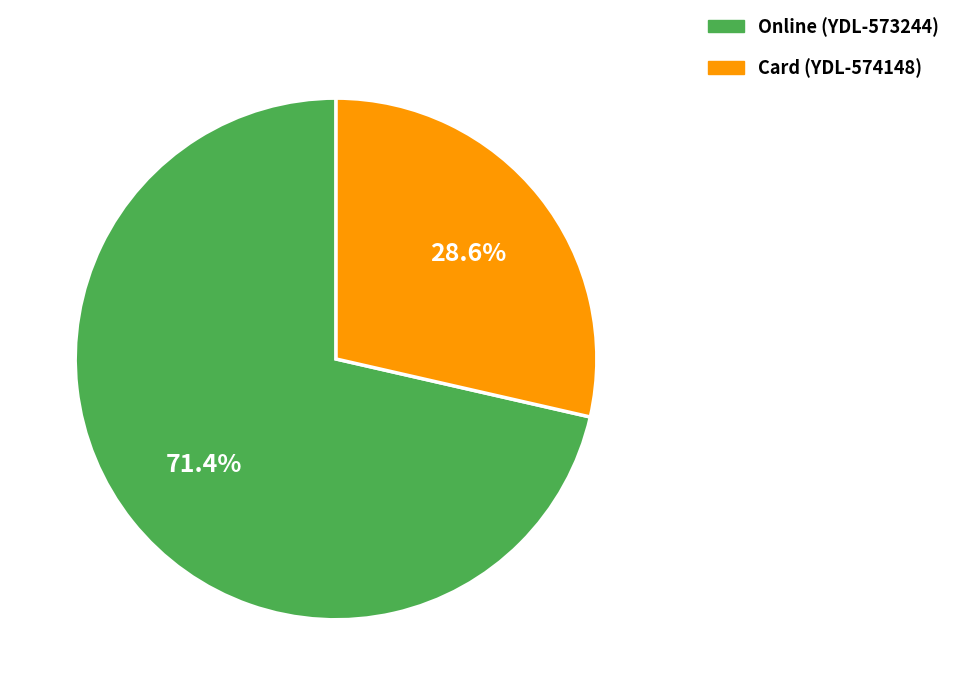

Is there any slice that represents more than half of the pie?

Yes